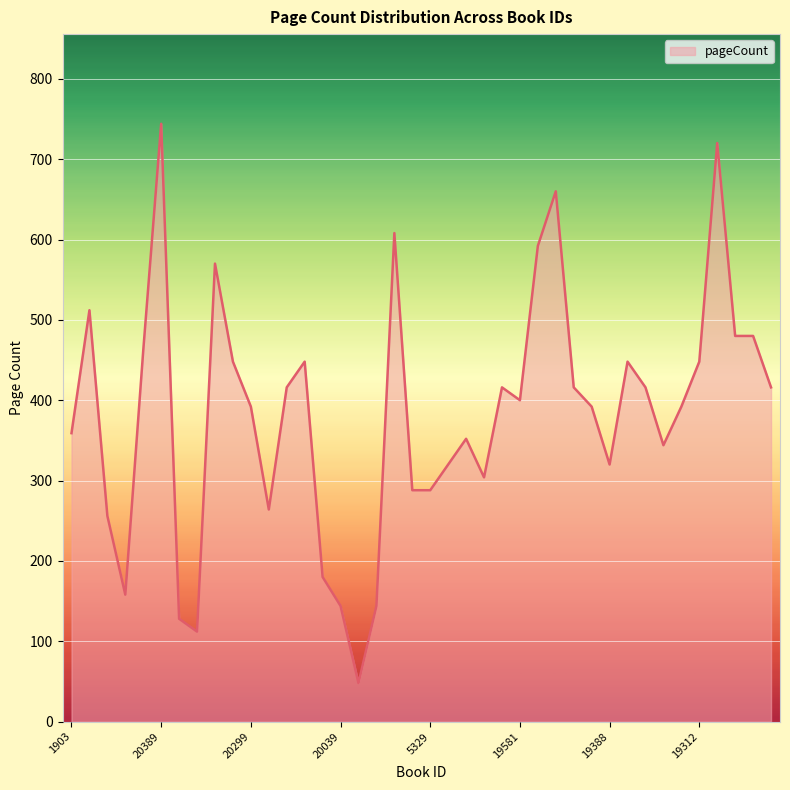

Reading left to right, list all the values displayed in this chart.

359	512	256	158	462	744	128	112	570	448	392	264	416	448	180	144	48	144	608	288	288	320	352	304	416	400	592	660	416	392	320	448	416	344	392	448	720	480	480	416